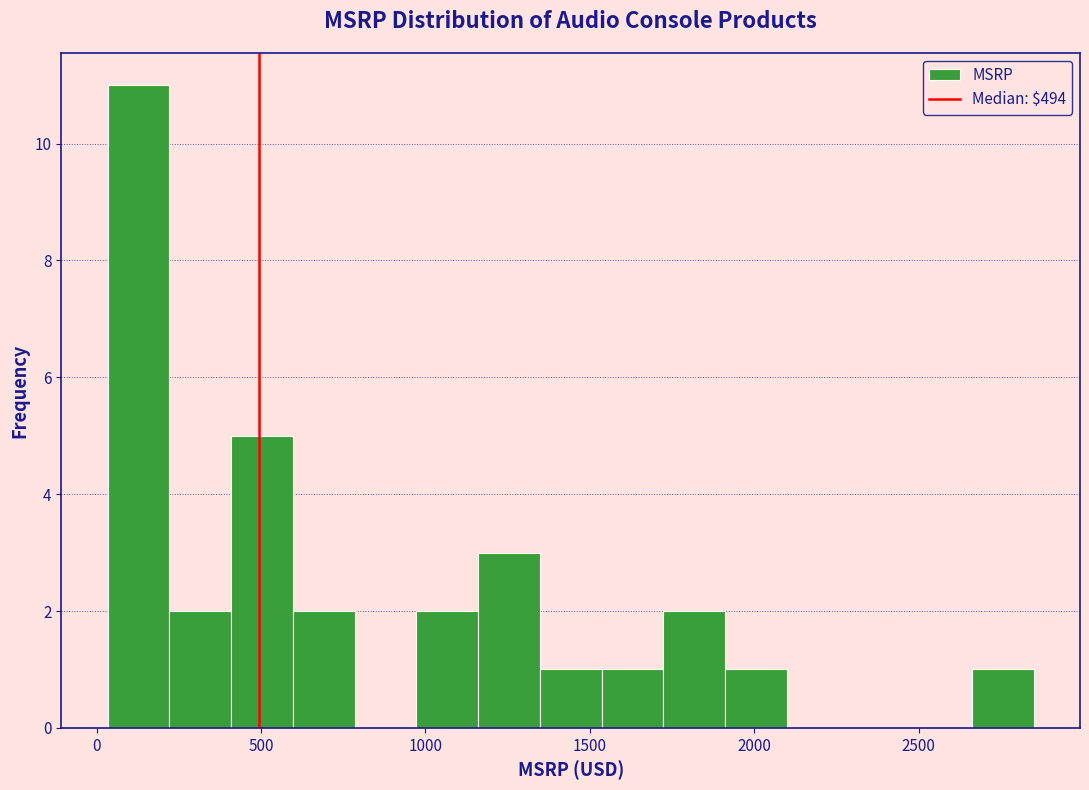

Around what value on the x-axis is the tallest bar? Give the approximate position of its centre, as read against the axis.

150